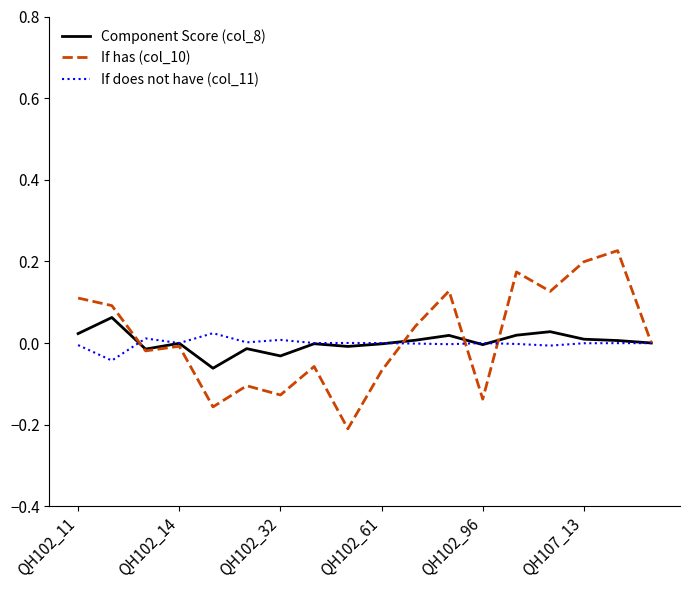

Which series has the largest range (max minus min)?

If has (col_10)